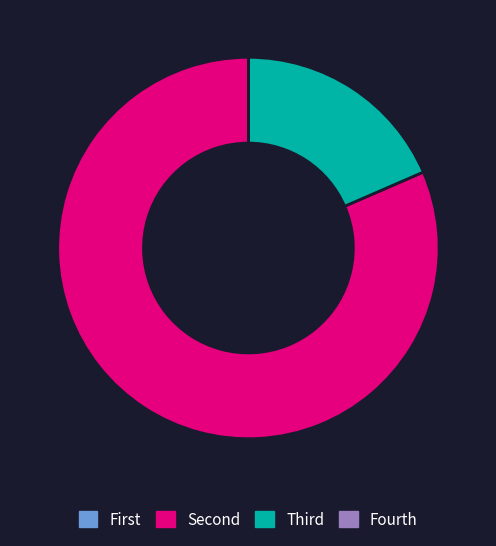

Is there a majority slice in this chart?

Yes